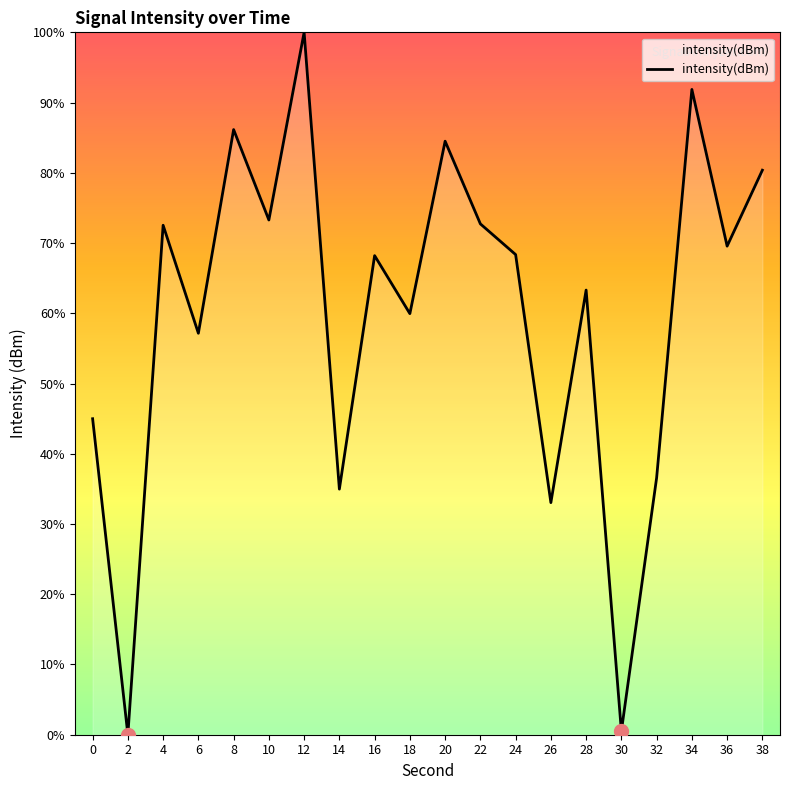

What is the change in value from 16 to 18?

-8.3